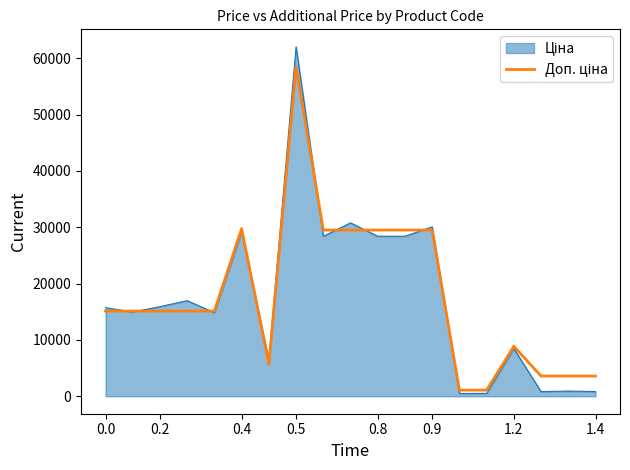

Does the chart have visible grid lines?

No